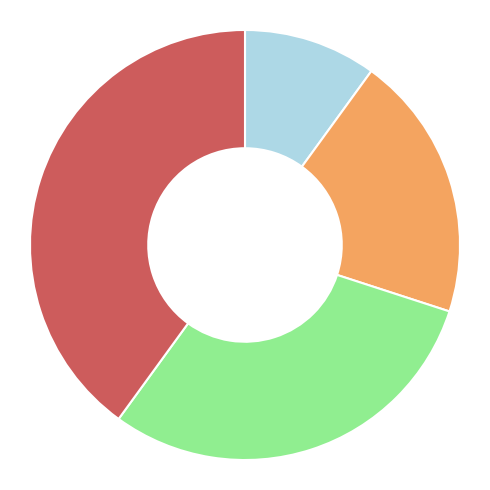

Does any single category account for the majority?

No